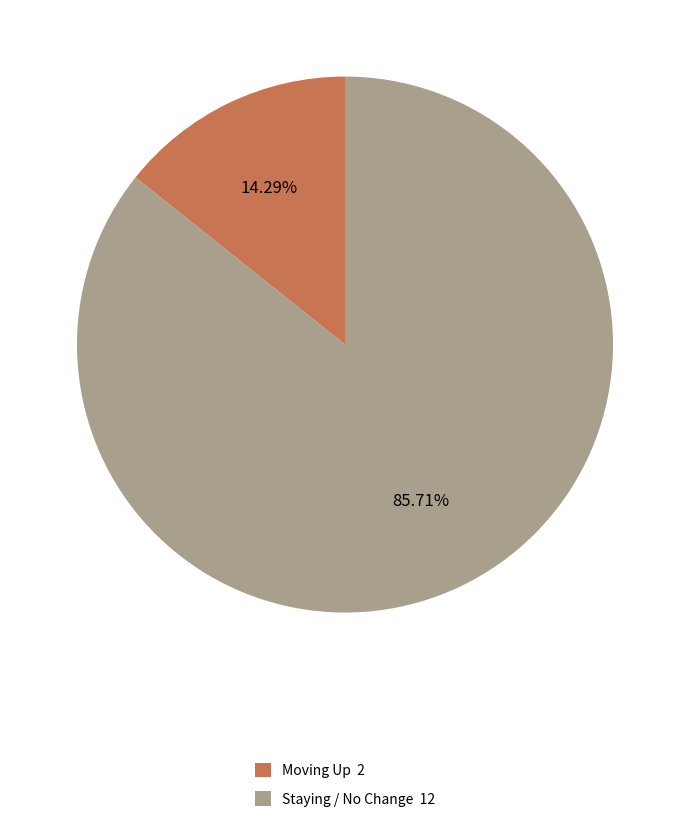

Does any single category account for the majority?

Yes